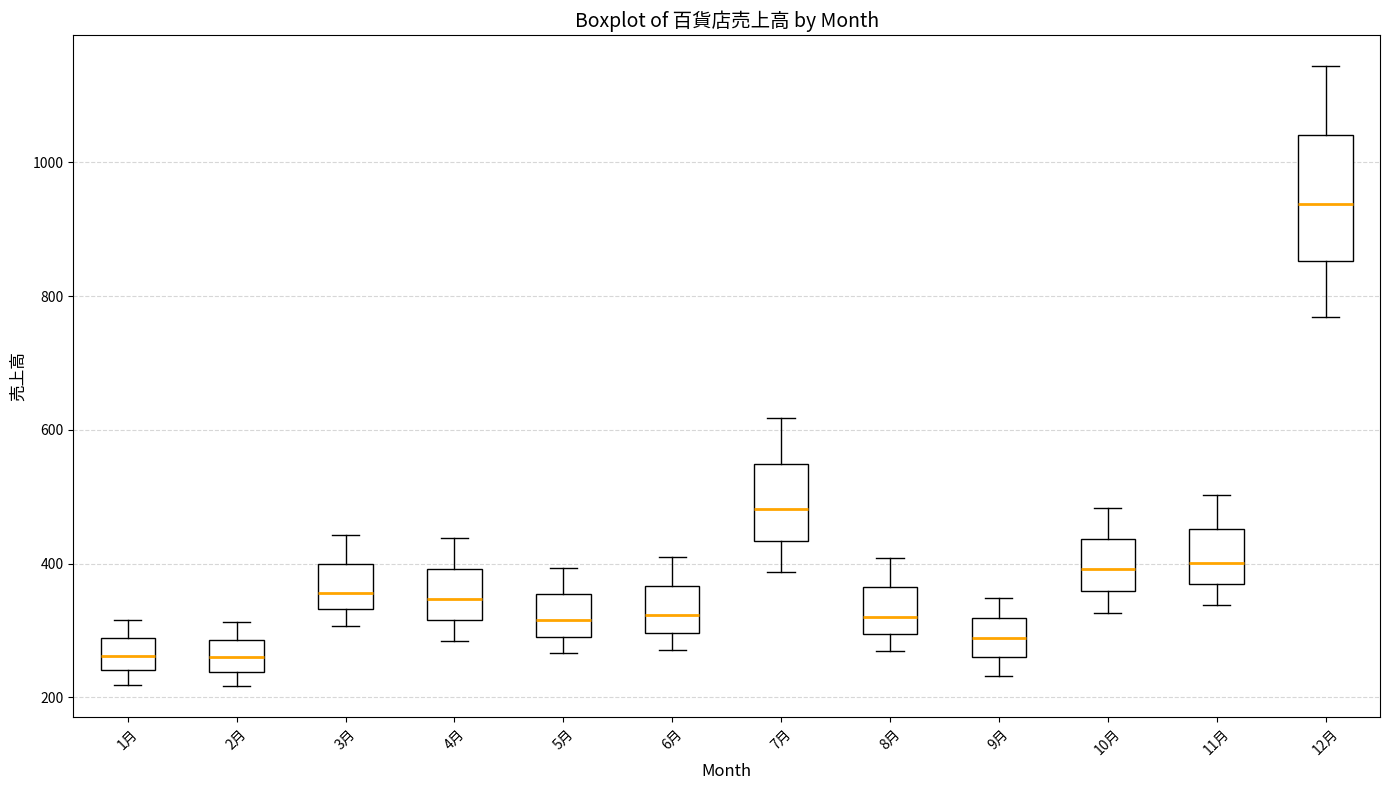

Reading left to right, read every box against the y-axis: the position of its median line, the range the box covers, and the ends of its whiskers. The values are not printed on the chart, so give them approximately, as read against the axis.

1月: median 260, box 240 to 280, whiskers 220 to 320
2月: median 260, box 240 to 280, whiskers 220 to 320
3月: median 360, box 340 to 400, whiskers 300 to 440
4月: median 340, box 320 to 400, whiskers 280 to 440
5月: median 320, box 300 to 360, whiskers 260 to 400
6月: median 320, box 300 to 360, whiskers 280 to 420
7月: median 480, box 440 to 540, whiskers 380 to 620
8月: median 320, box 300 to 360, whiskers 280 to 400
9月: median 280, box 260 to 320, whiskers 240 to 340
10月: median 400, box 360 to 440, whiskers 320 to 480
11月: median 400, box 360 to 460, whiskers 340 to 500
12月: median 940, box 860 to 1040, whiskers 760 to 1140